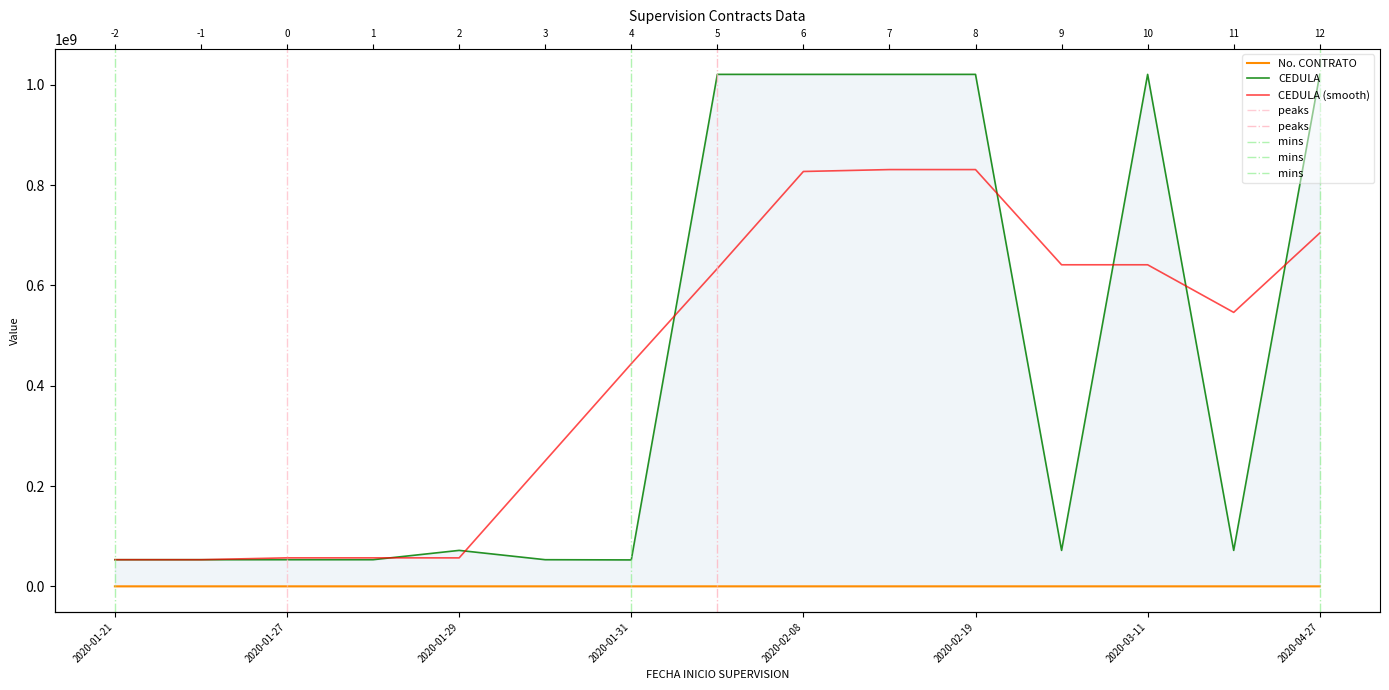

What is the label of the 3rd point from the left?

2020-01-27